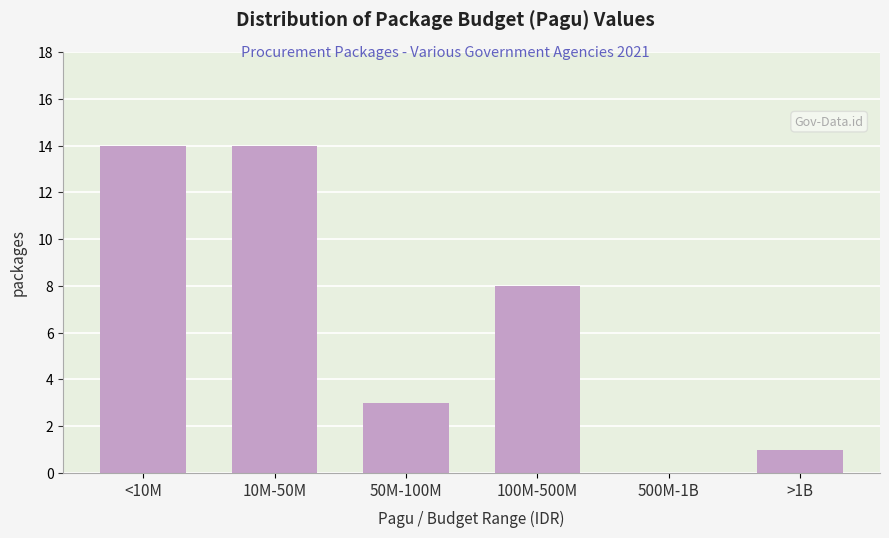

Reading left to right, extract all data points from this chart.

<10M=14	10M-50M=14	50M-100M=3	100M-500M=8	500M-1B=0	>1B=1